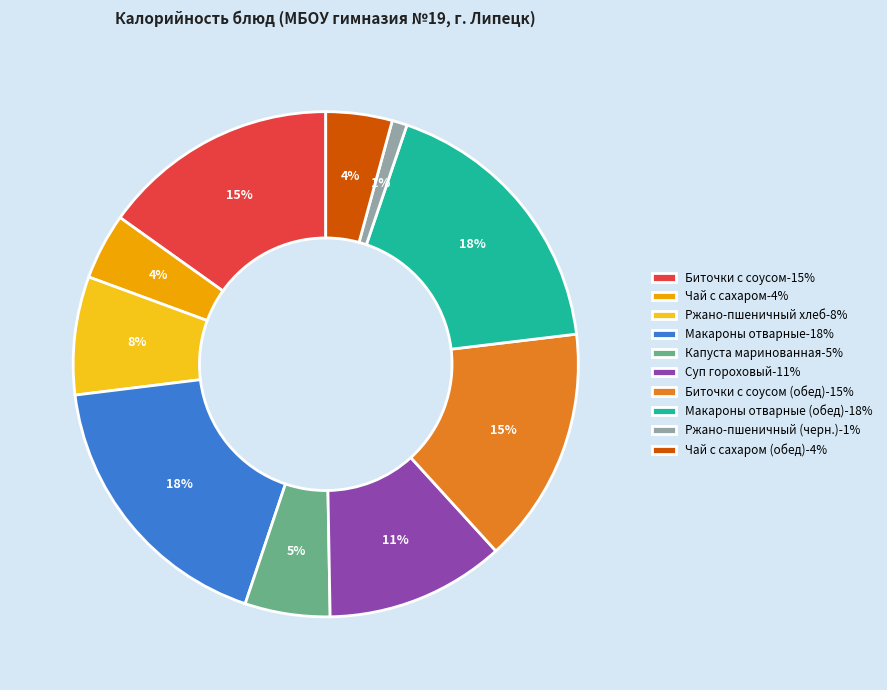

Count the number of slices in the pie.

10